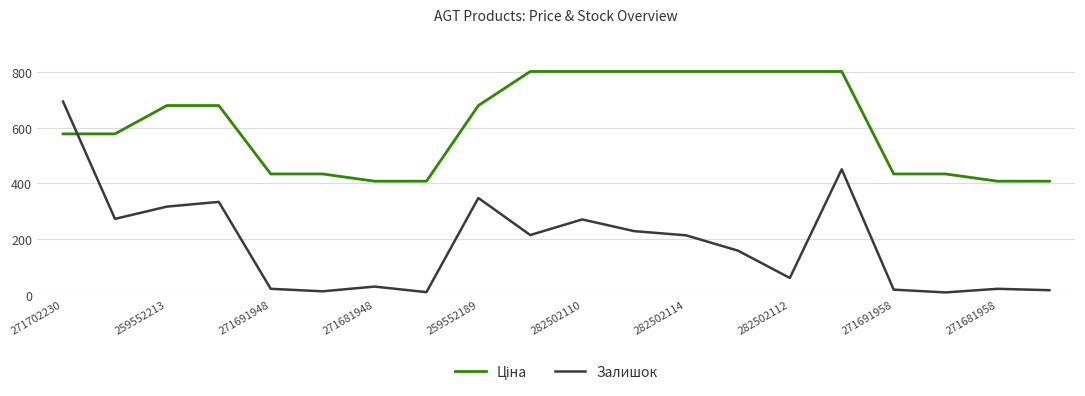

What is the difference between the maximum and second lowest values in the Залишок series?

684.0